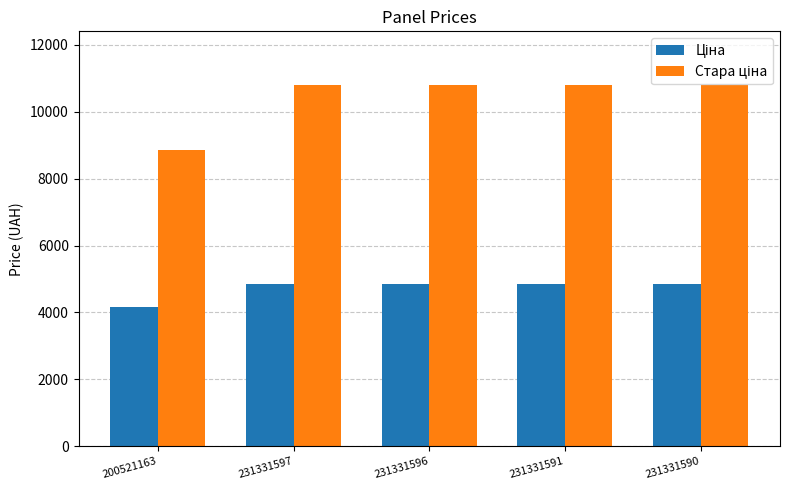

What is the spread (max minus min) of values at 231331596?

5931.8